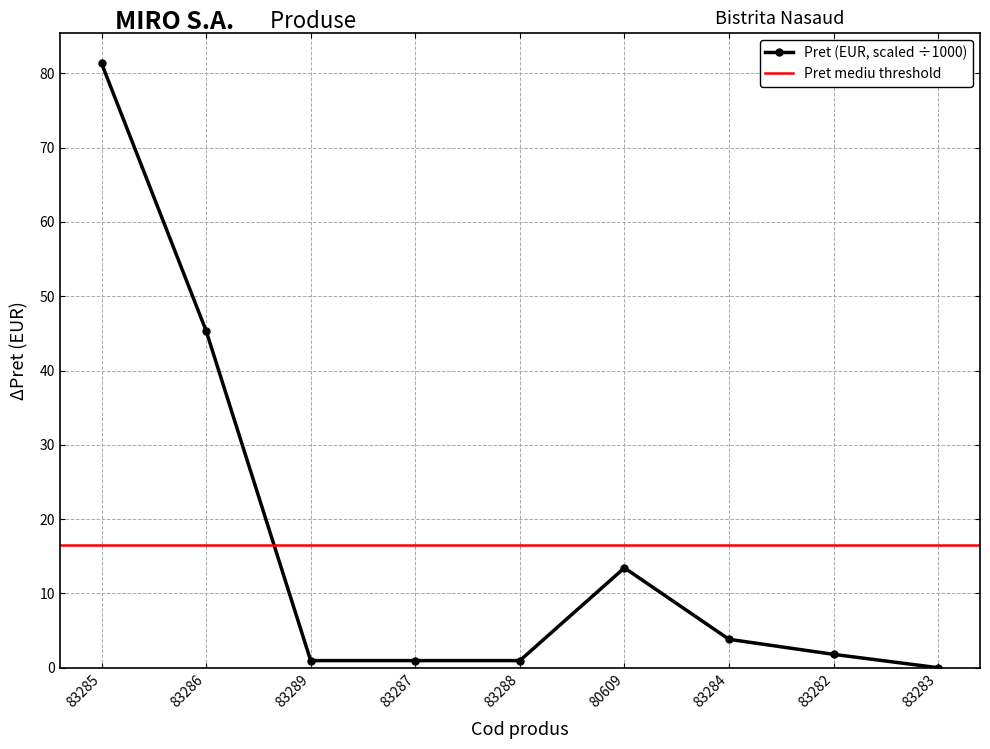

List the labels in order of value, smallest first.

83283, 83289, 83287, 83288, 83282, 83284, 80609, 83286, 83285